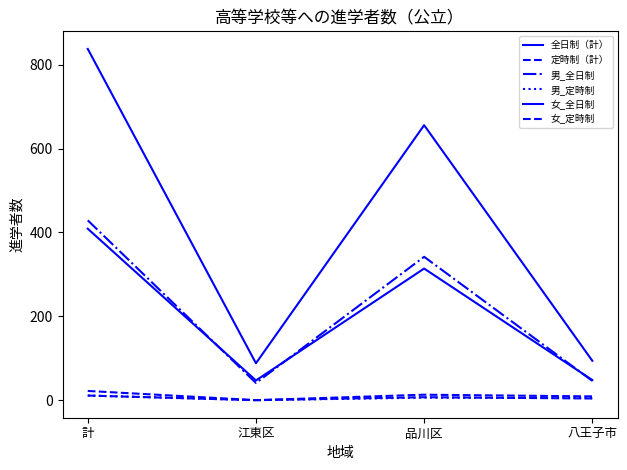

Does the chart have visible grid lines?

No